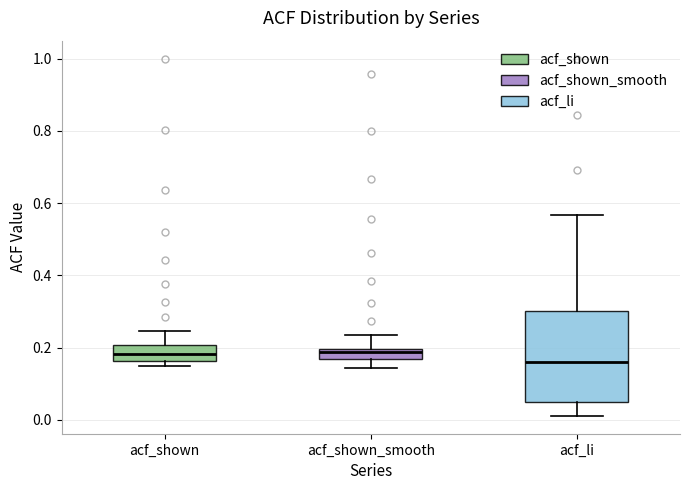

Where is the upper edge of the box for acf_li on the y-axis? The values are not printed on the chart, so give them approximately, as read against the axis.

0.30